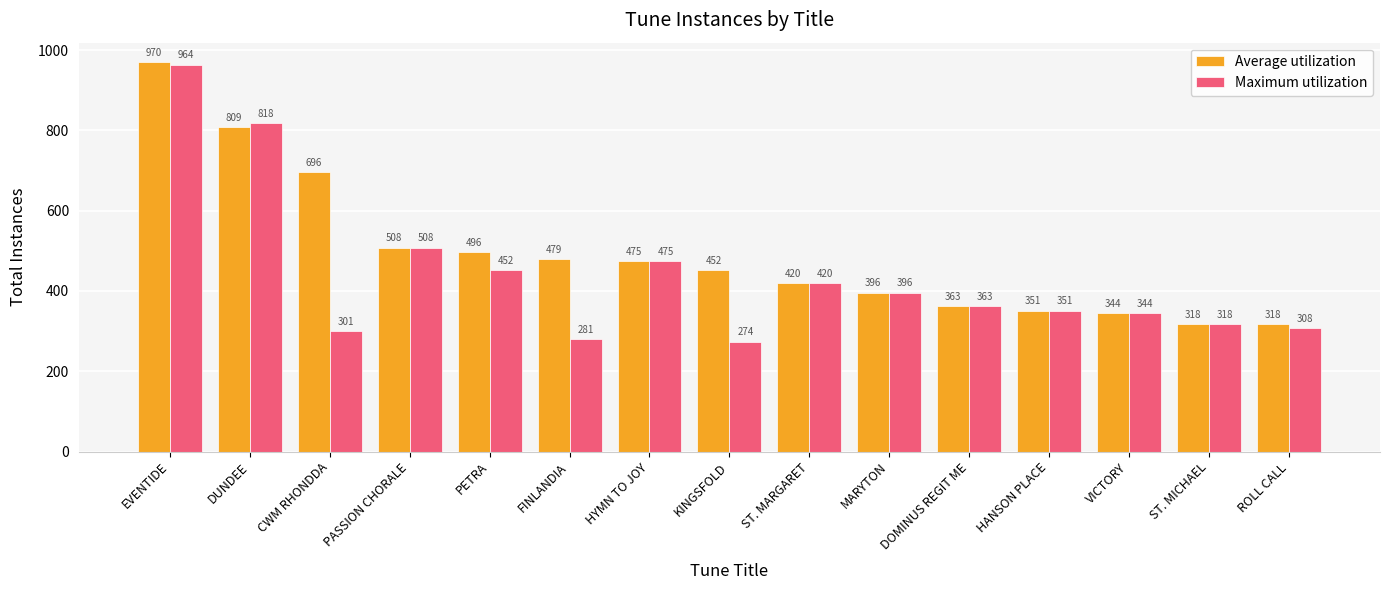

Reading left to right, extract all data points from this chart.

Average utilization: EVENTIDE=970	DUNDEE=809	CWM RHONDDA=696	PASSION CHORALE=508	PETRA=496	FINLANDIA=479	HYMN TO JOY=475	KINGSFOLD=452	ST. MARGARET=420	MARYTON=396	DOMINUS REGIT ME=363	HANSON PLACE=351	VICTORY=344	ST. MICHAEL=318	ROLL CALL=318
Maximum utilization: EVENTIDE=964	DUNDEE=818	CWM RHONDDA=301	PASSION CHORALE=508	PETRA=452	FINLANDIA=281	HYMN TO JOY=475	KINGSFOLD=274	ST. MARGARET=420	MARYTON=396	DOMINUS REGIT ME=363	HANSON PLACE=351	VICTORY=344	ST. MICHAEL=318	ROLL CALL=308